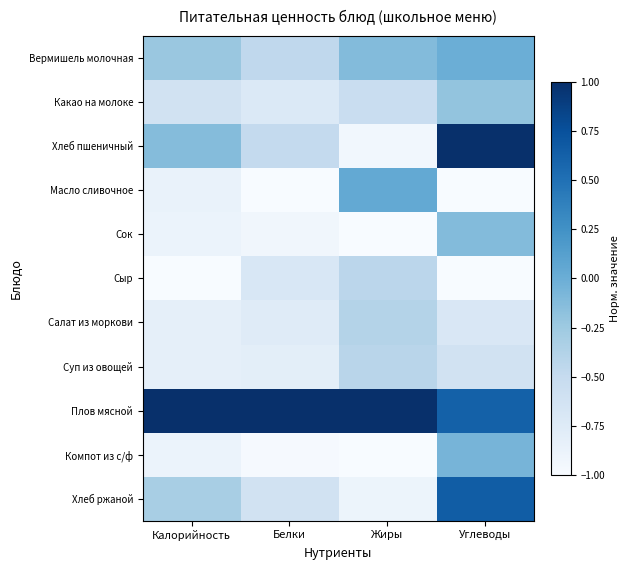

Which series has the largest total across all categories?

Плов мясной